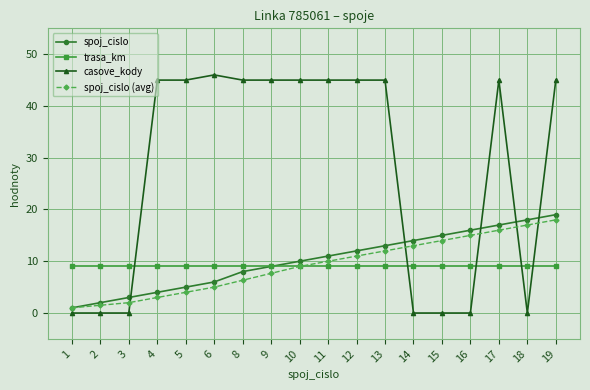

At which category is the sum across all series the highest?

19